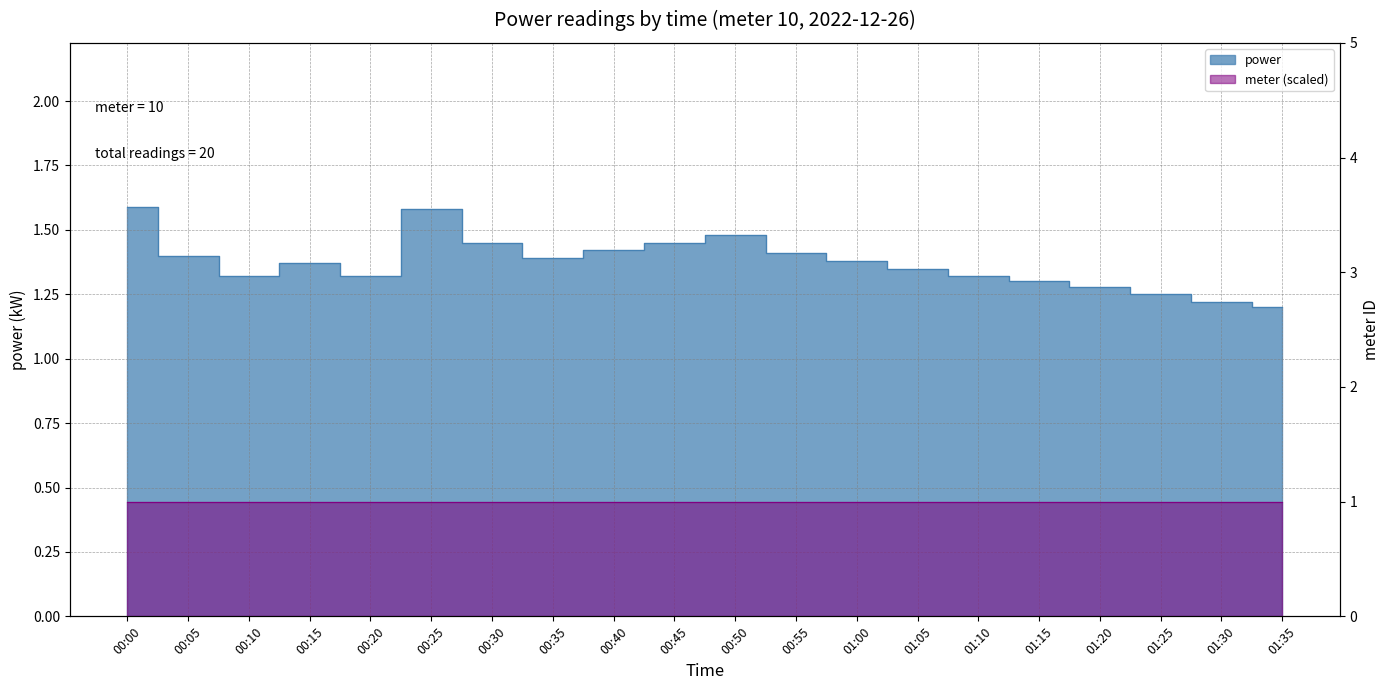

At which label is the value closest to 1?

01:35